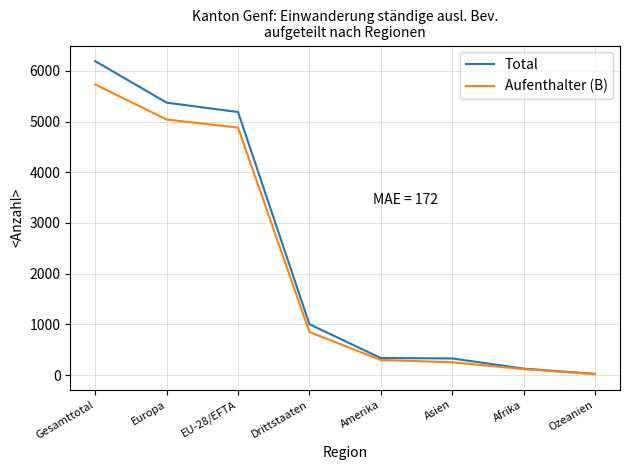

What is the maximum value shown in the chart?

6191